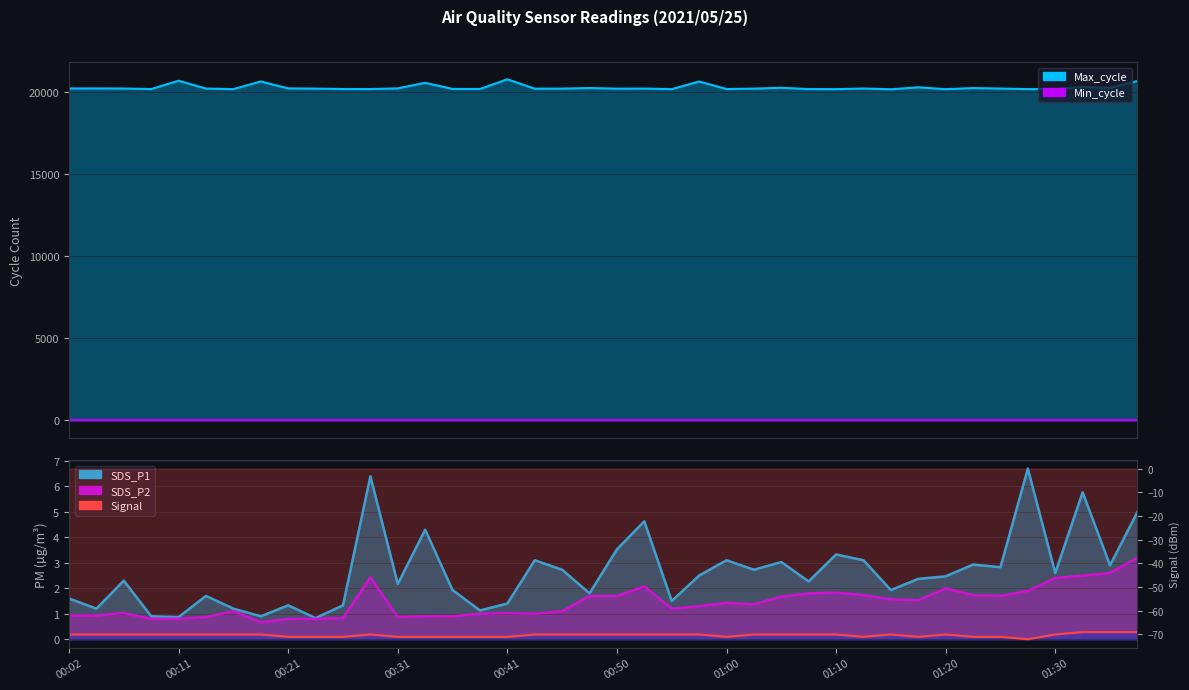

Which series has the widest spread of values?

Max_cycle